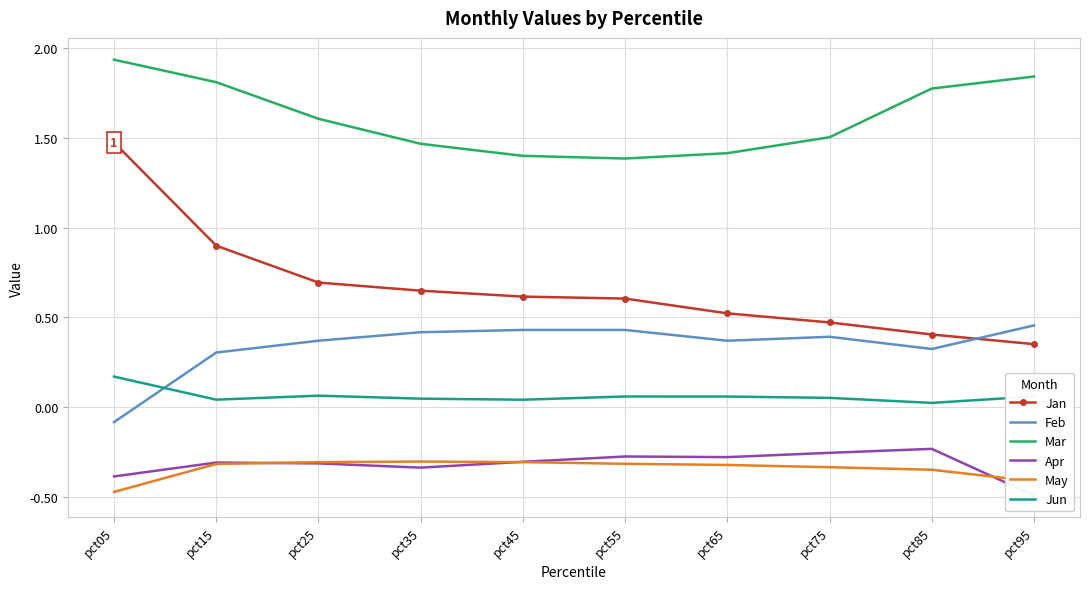

True or false: Mar and Apr intersect in this chart.

False